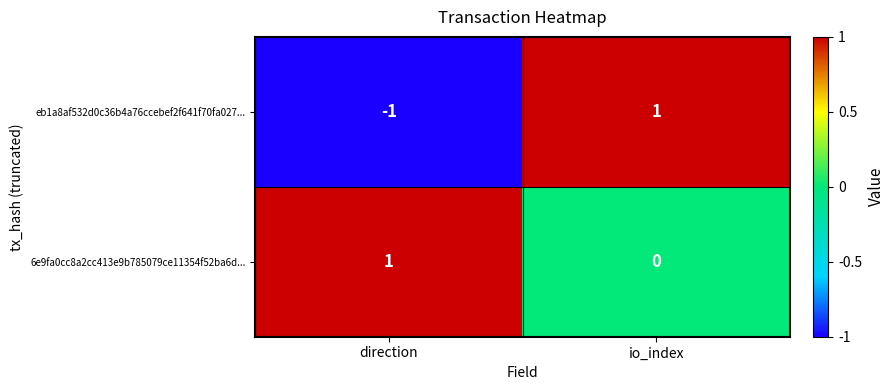

Reading left to right, transcribe all the data shown in this chart.

eb1a8af532d0c36b4a76ccebef2f641f70fa027...: -1	1
6e9fa0cc8a2cc413e9b785079ce11354f52ba6d...: 1	0